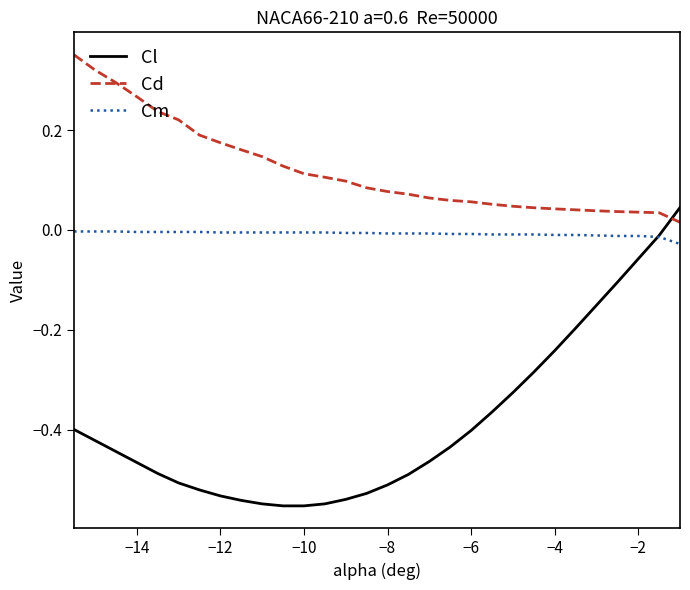

Rank the series by their average value, from lowest to highest.

Cl, Cm, Cd